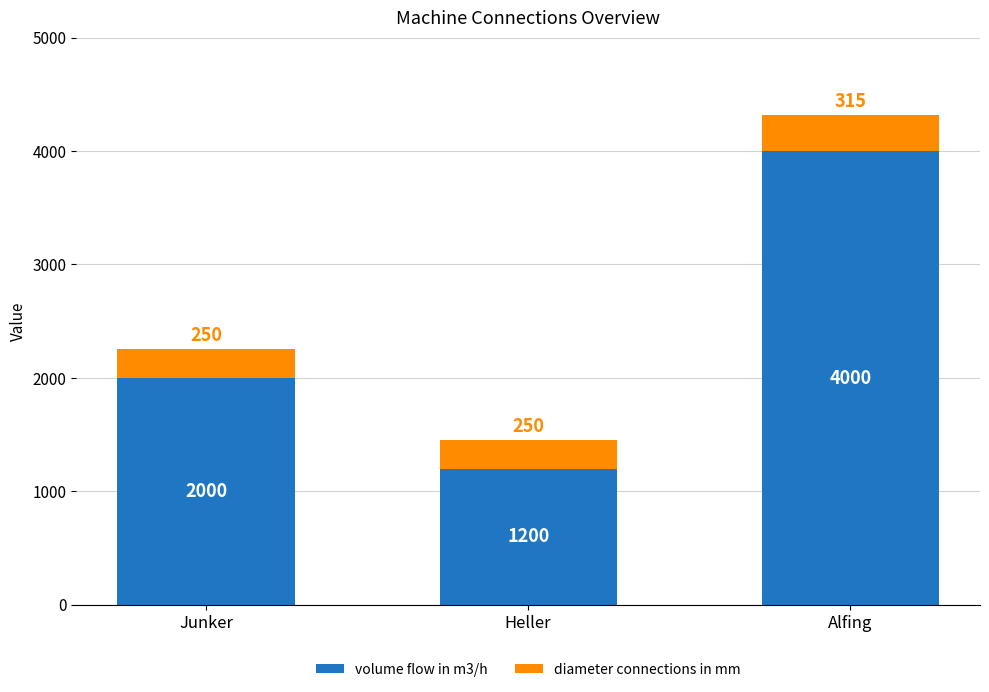

What is the total value across all series at Junker?

2250